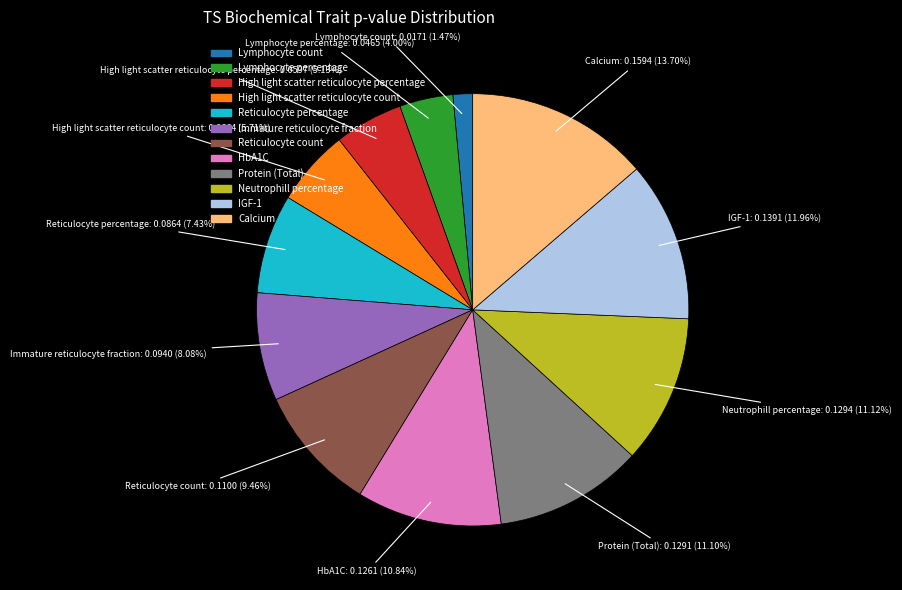

Combined, do Protein (Total) and High light scatter reticulocyte percentage account for over 50%?

No